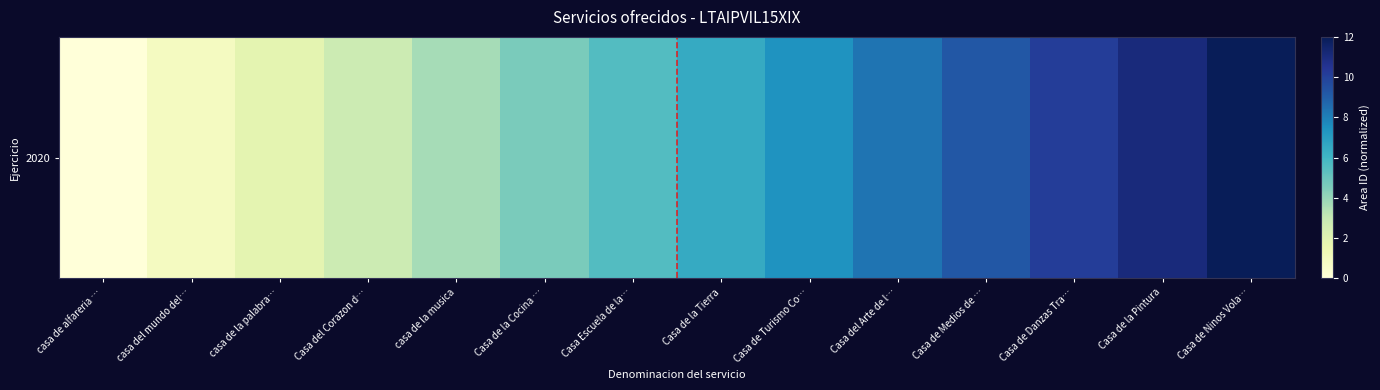

Between Casa de Danzas Tra… and Casa de la Pintura, which is larger?

Casa de la Pintura